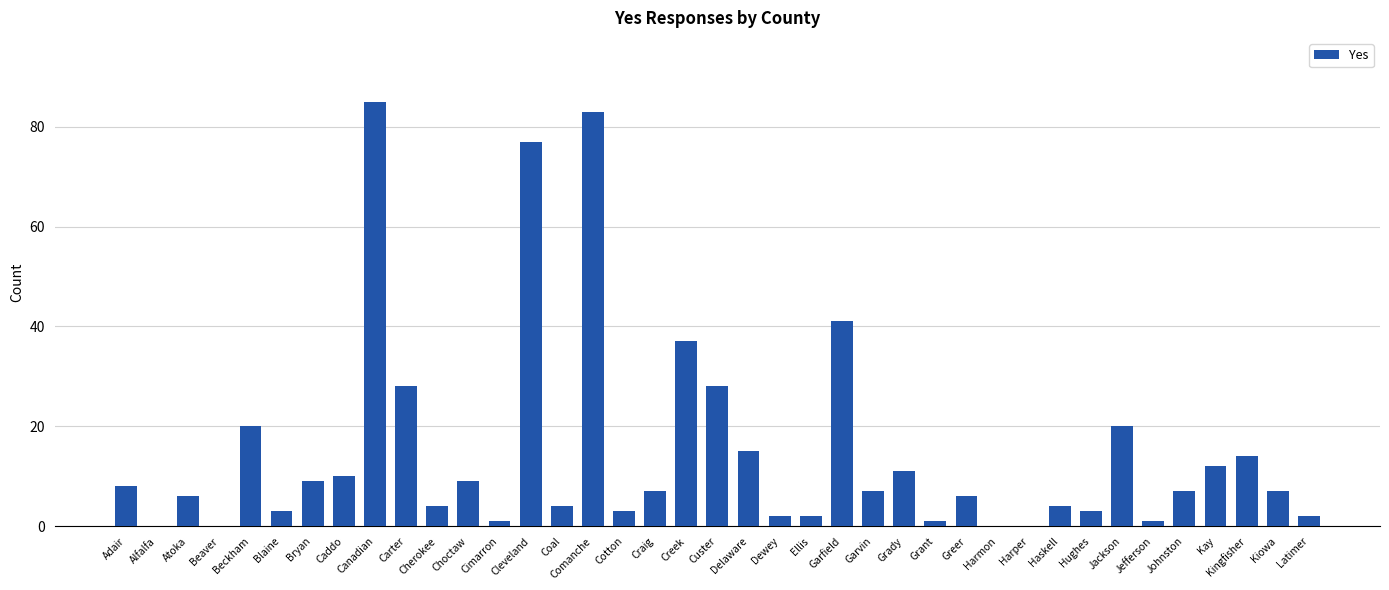

Which label corresponds to the largest value in the chart?

Canadian